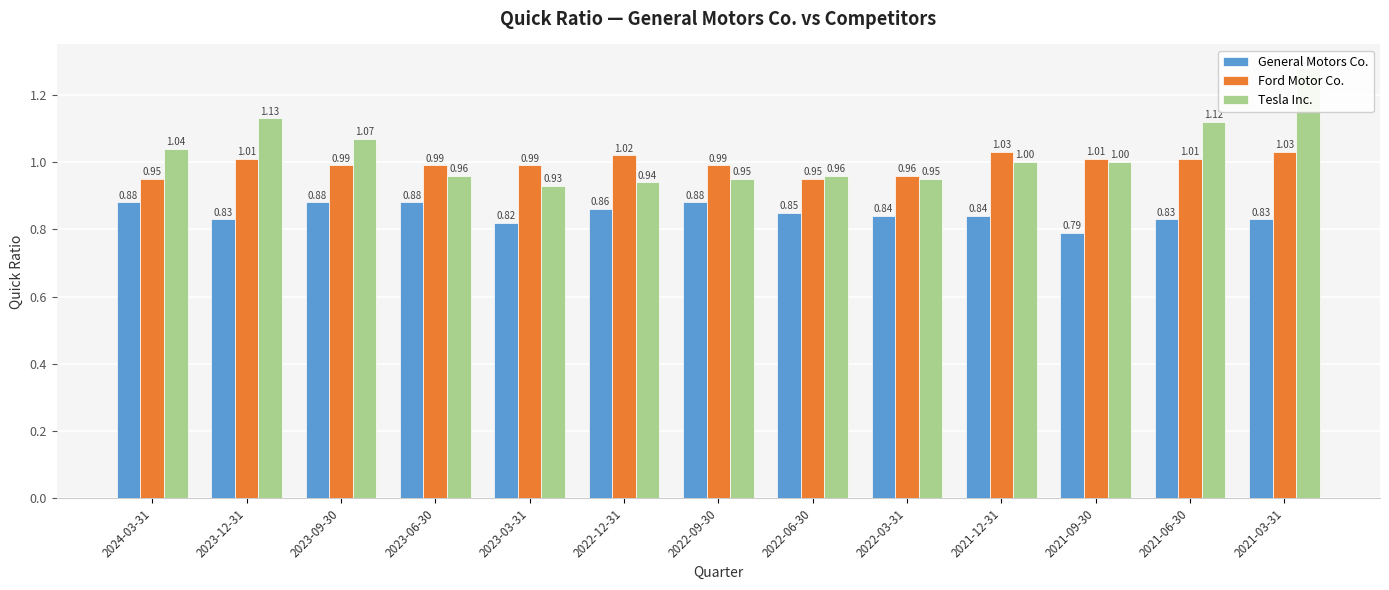

How many values in the Tesla Inc. series are below 1?

6